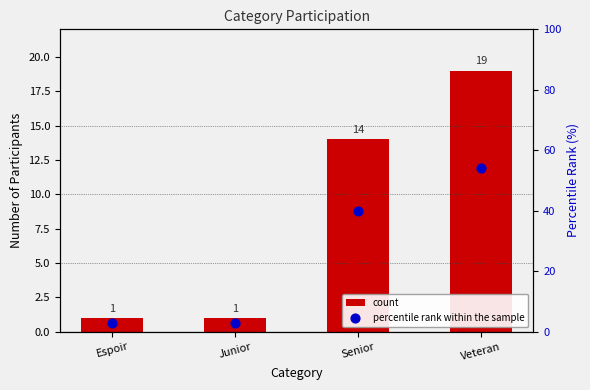

At which category is the sum across all series the highest?

Veteran